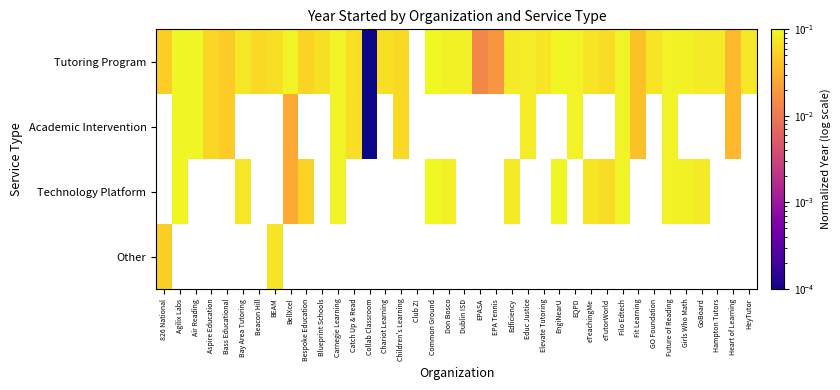

The Technology Platform series shows 0.1 at Common Ground. True or false?

True